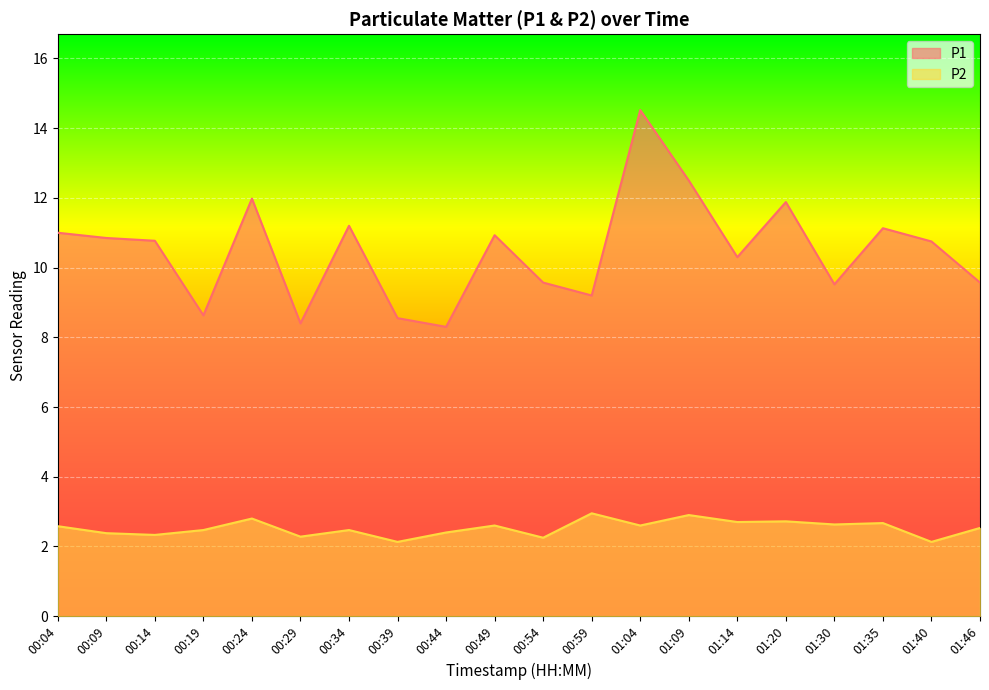

What is the average value of the P1 series?

10.5